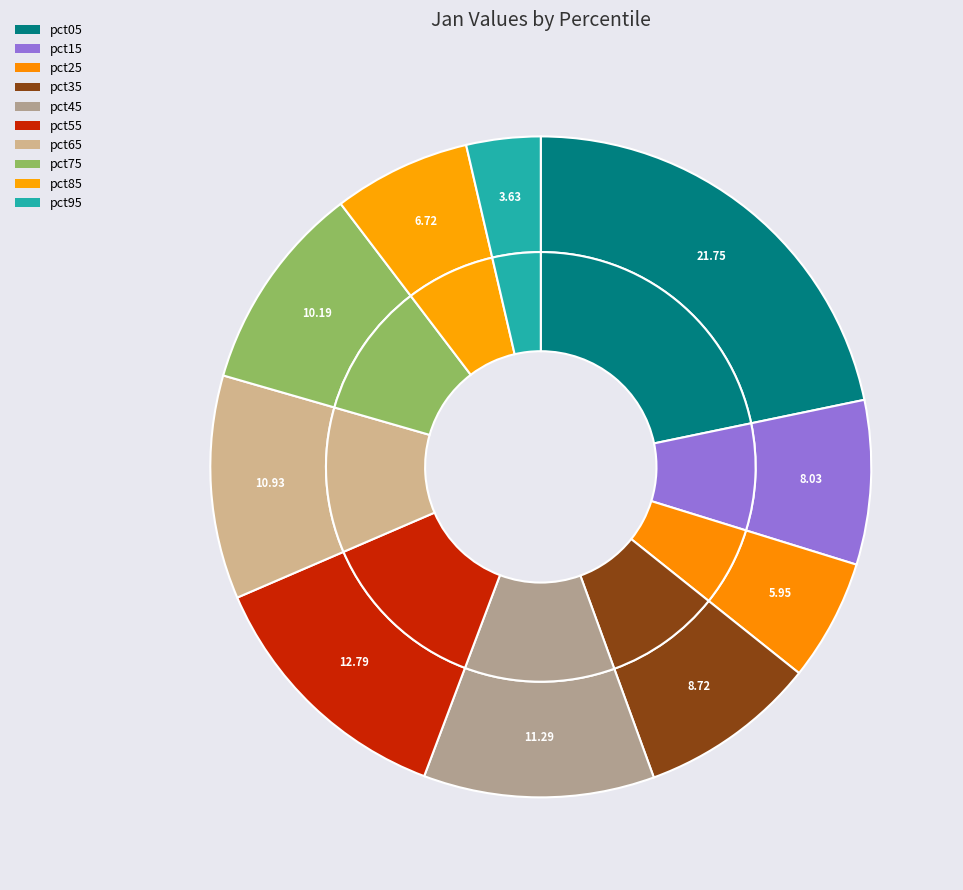

True or false: pct95 accounts for 18% of the total.

False